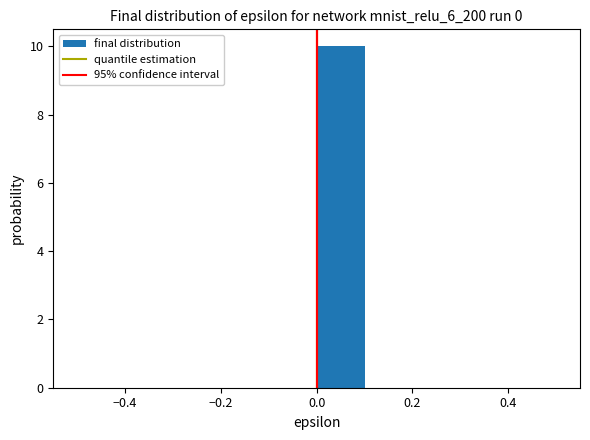

Over which range of the x-axis is the bar tallest?

0.0 to 0.1